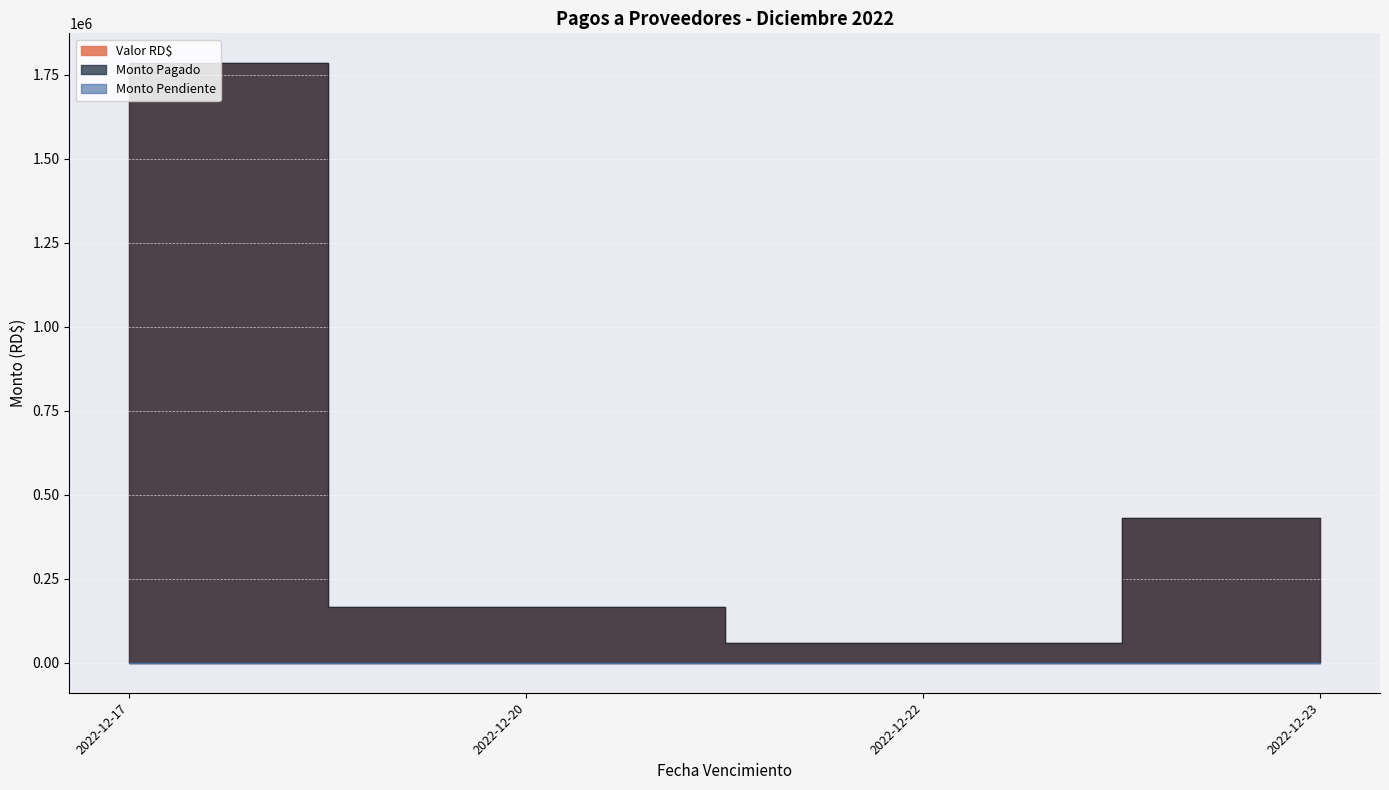

True or false: Monto Pagado and Monto Pendiente cross at least once.

False